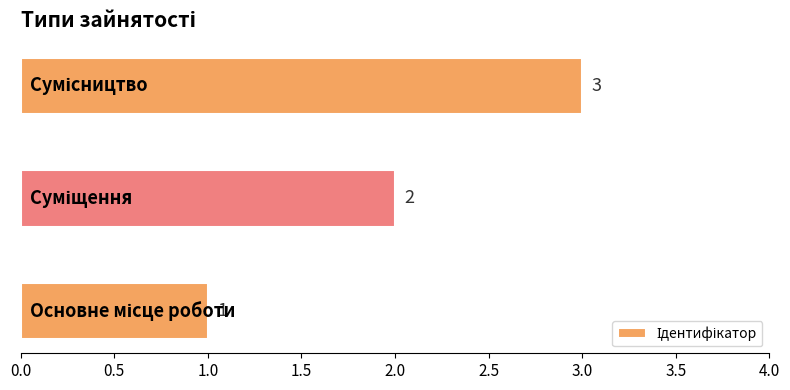

What is the maximum value shown in the chart?

3